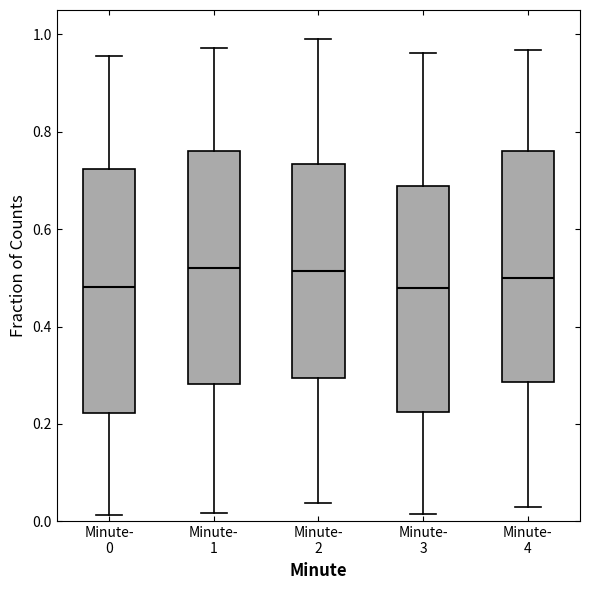

Reading left to right, transcribe this box plot: for each box, give where its median line is, the range the box spans, and where its two whiskers end, as read against the y-axis. The values are not printed on the chart, so give them approximately, as read against the axis.

Minute- 0: median 0.48, box 0.22 to 0.72, whiskers 0.02 to 0.96
Minute- 1: median 0.52, box 0.28 to 0.76, whiskers 0.02 to 0.98
Minute- 2: median 0.52, box 0.30 to 0.74, whiskers 0.04 to 1.00
Minute- 3: median 0.48, box 0.22 to 0.68, whiskers 0.02 to 0.96
Minute- 4: median 0.50, box 0.28 to 0.76, whiskers 0.02 to 0.96